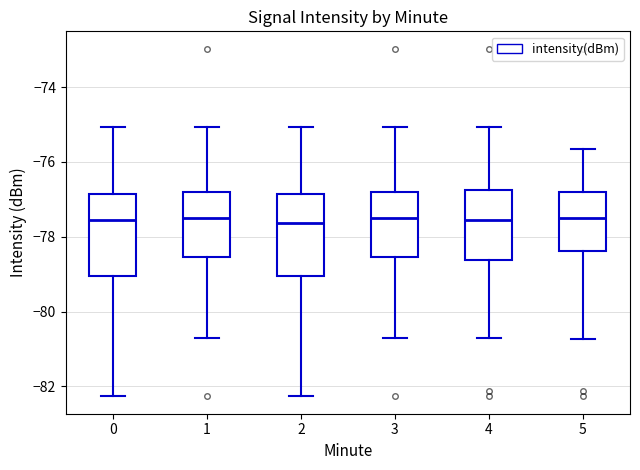

Reading left to right, read every box against the y-axis: the position of its median line, the range the box covers, and the ends of its whiskers. The values are not printed on the chart, so give them approximately, as read against the axis.

0: median -77.6, box -79.0 to -76.8, whiskers -82.2 to -75.0
1: median -77.4, box -78.6 to -76.8, whiskers -80.6 to -75.0
2: median -77.6, box -79.0 to -76.8, whiskers -82.2 to -75.0
3: median -77.4, box -78.6 to -76.8, whiskers -80.6 to -75.0
4: median -77.6, box -78.6 to -76.8, whiskers -80.6 to -75.0
5: median -77.6, box -78.4 to -76.8, whiskers -80.8 to -75.6